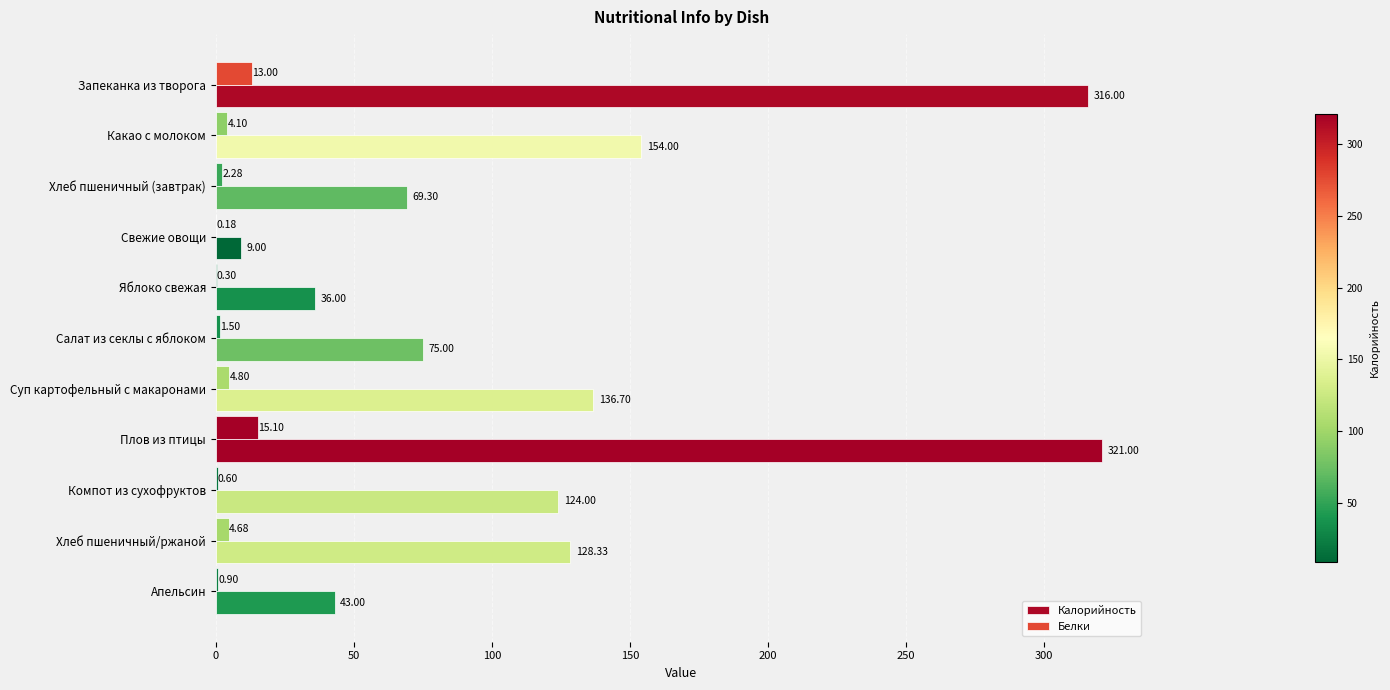

How many distinct data groups are displayed?

2